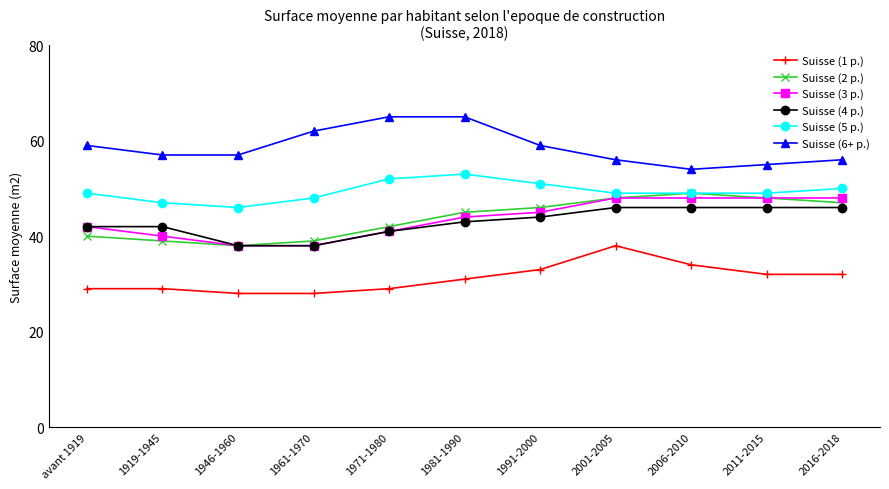

Reading left to right, what are all the values shown in this chart?

Suisse (1 p.): 29	29	28	28	29	31	33	38	34	32	32
Suisse (2 p.): 40	39	38	39	42	45	46	48	49	48	47
Suisse (3 p.): 42	40	38	38	41	44	45	48	48	48	48
Suisse (4 p.): 42	42	38	38	41	43	44	46	46	46	46
Suisse (5 p.): 49	47	46	48	52	53	51	49	49	49	50
Suisse (6+ p.): 59	57	57	62	65	65	59	56	54	55	56